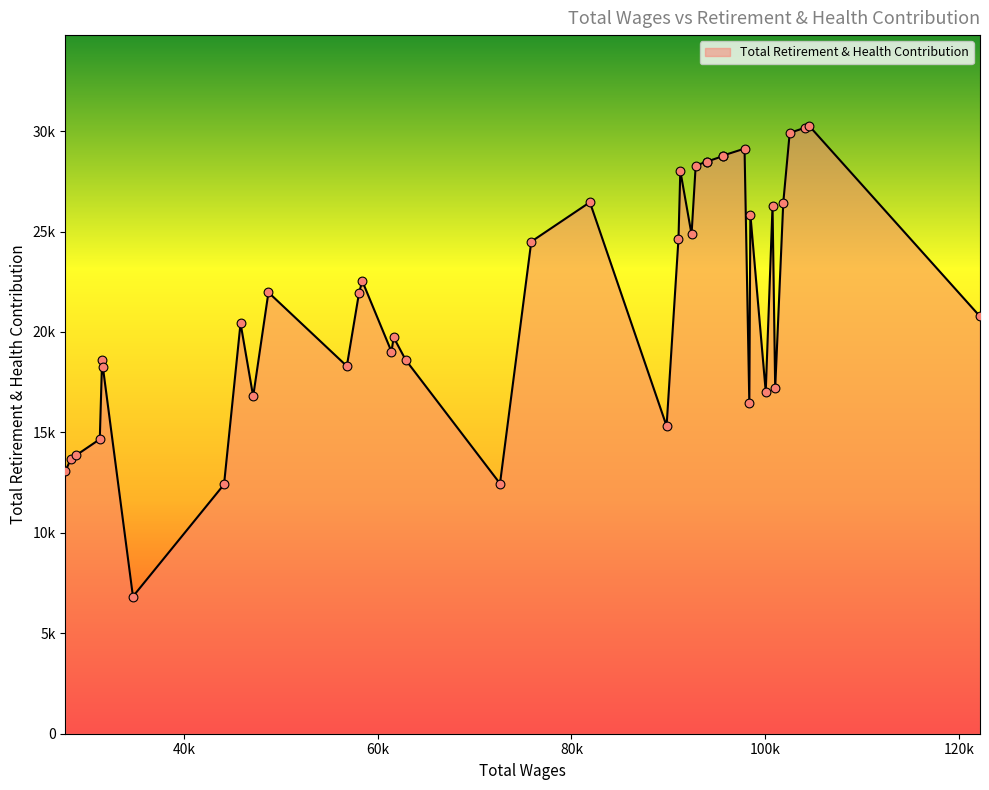

Approximately how many times larger is the value at 101040 compared to 34703?

2.5